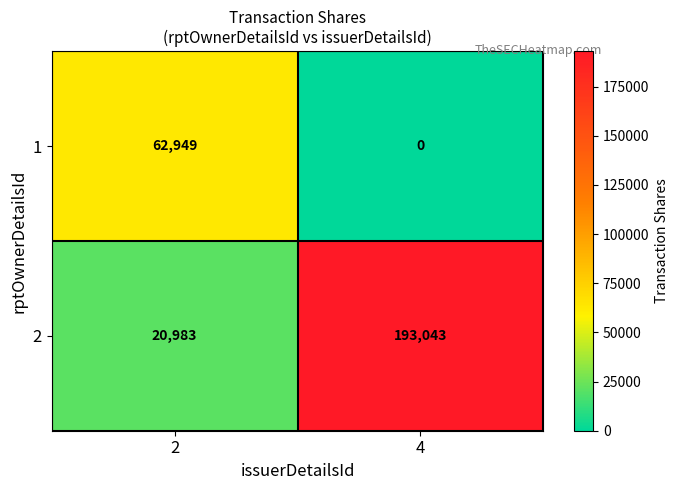

What is the greatest value displayed?

193043